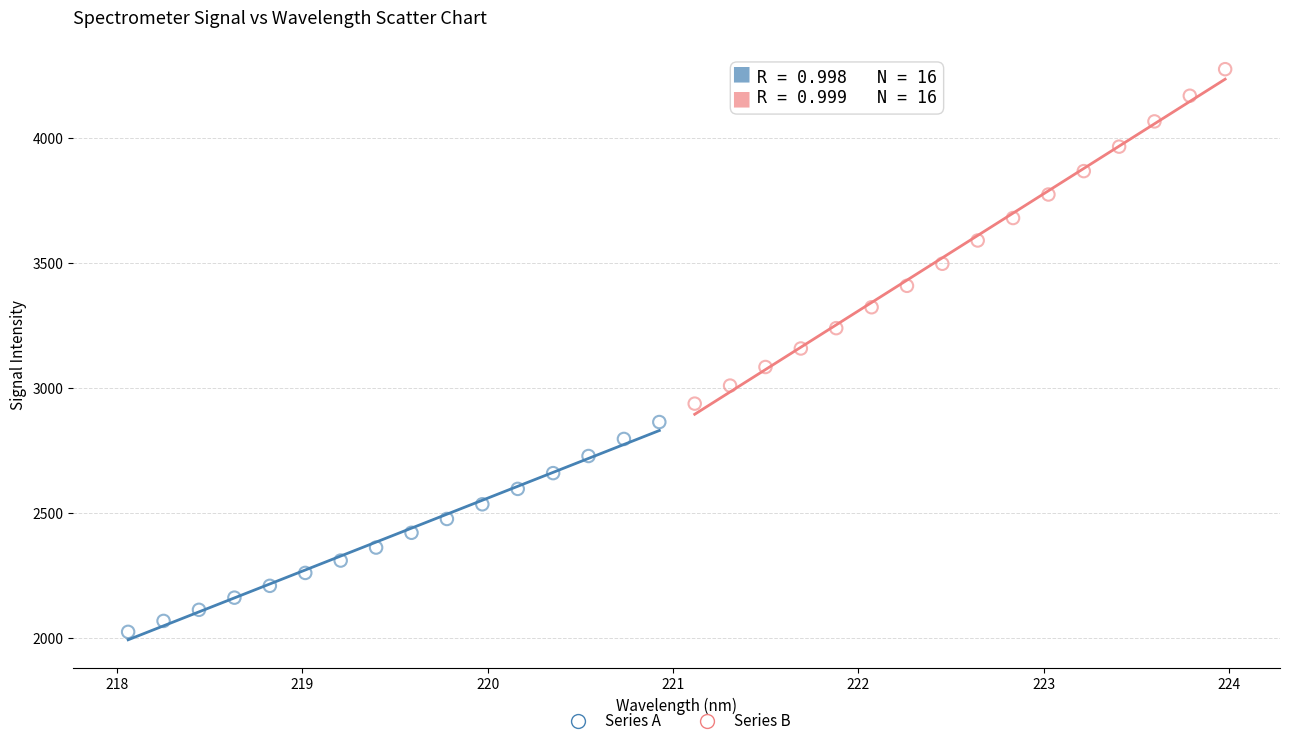

Which series has the largest Y range (max minus min)?

Series B